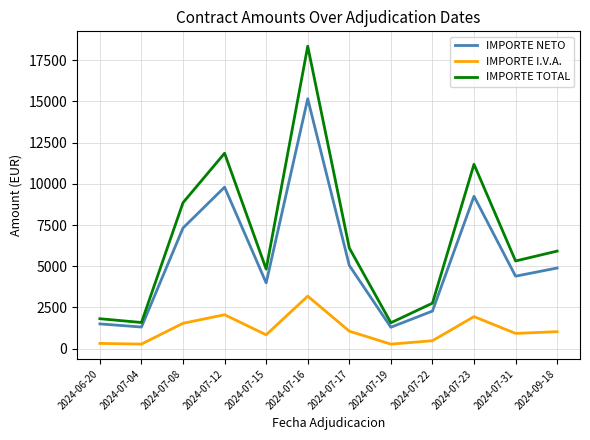

True or false: IMPORTE NETO and IMPORTE I.V.A. intersect in this chart.

False